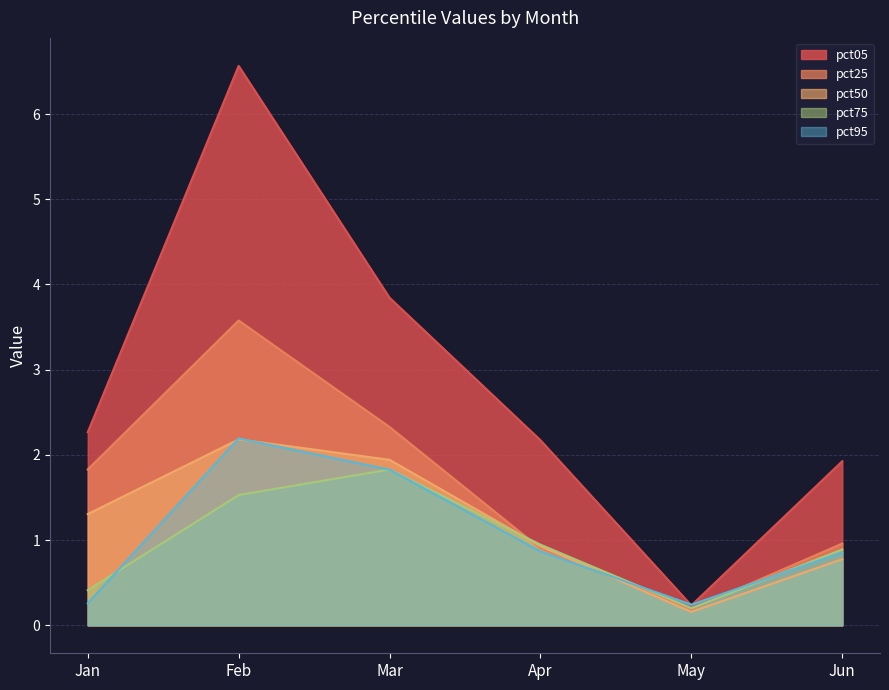

Is the value of pct95 at May greater than the value of pct75 at Jan?

No